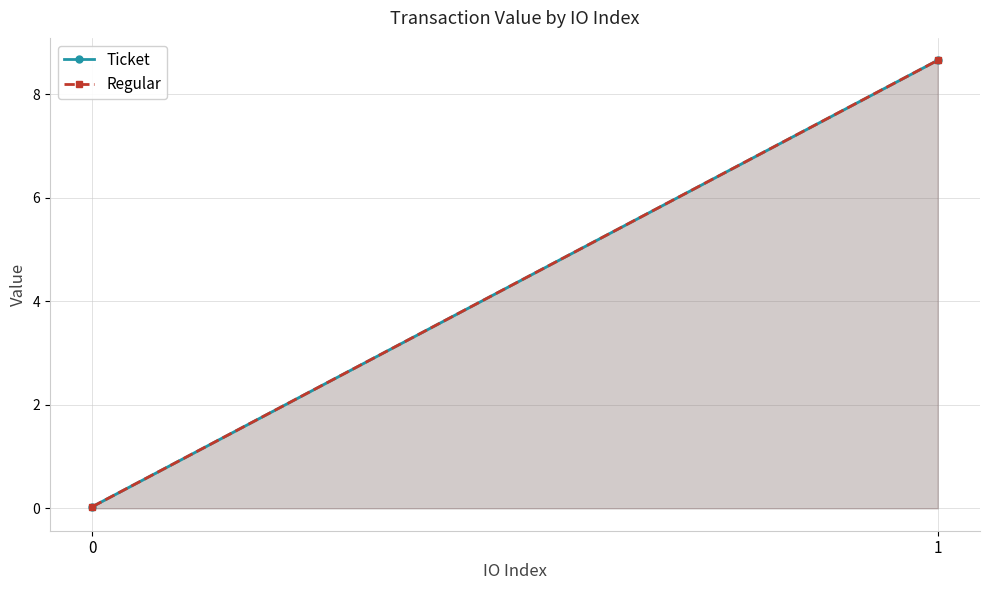

Reading left to right, what are all the values shown in this chart?

Ticket: 0=0.0	1=8.7
Regular: 0=0.0	1=8.7